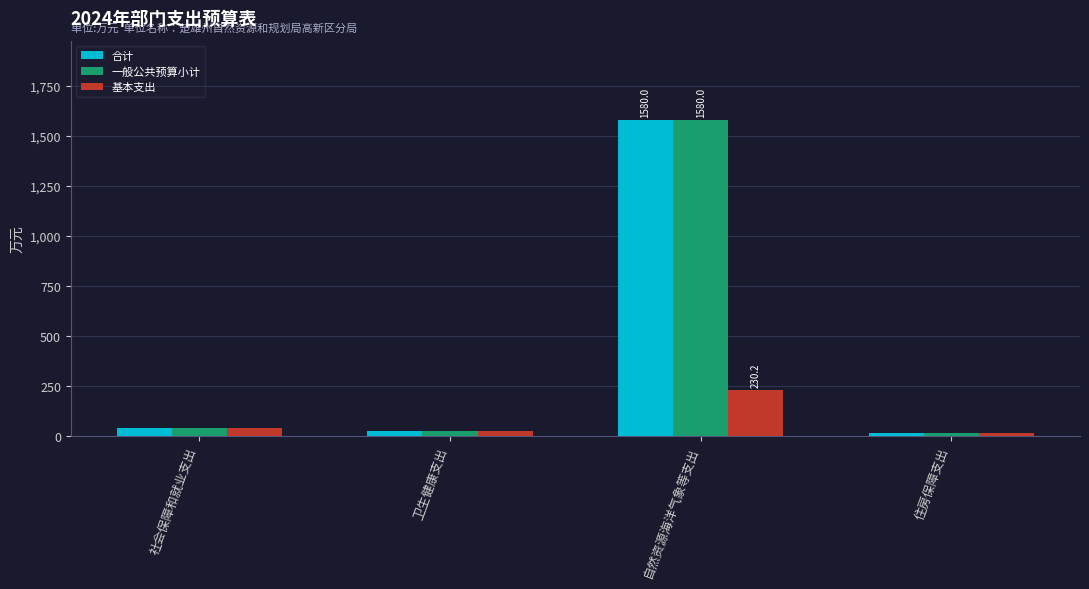

The value of 合计 at 自然资源海洋气象等支出 is 1580.0. True or false?

True